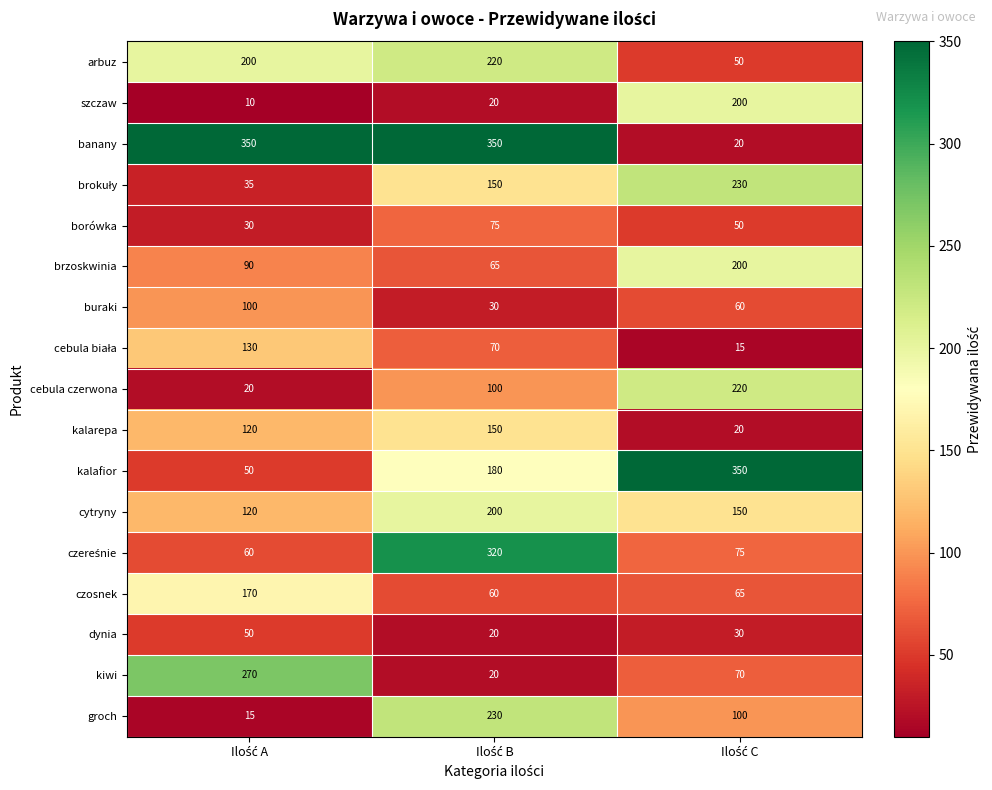

Which series has the widest spread of values?

banany